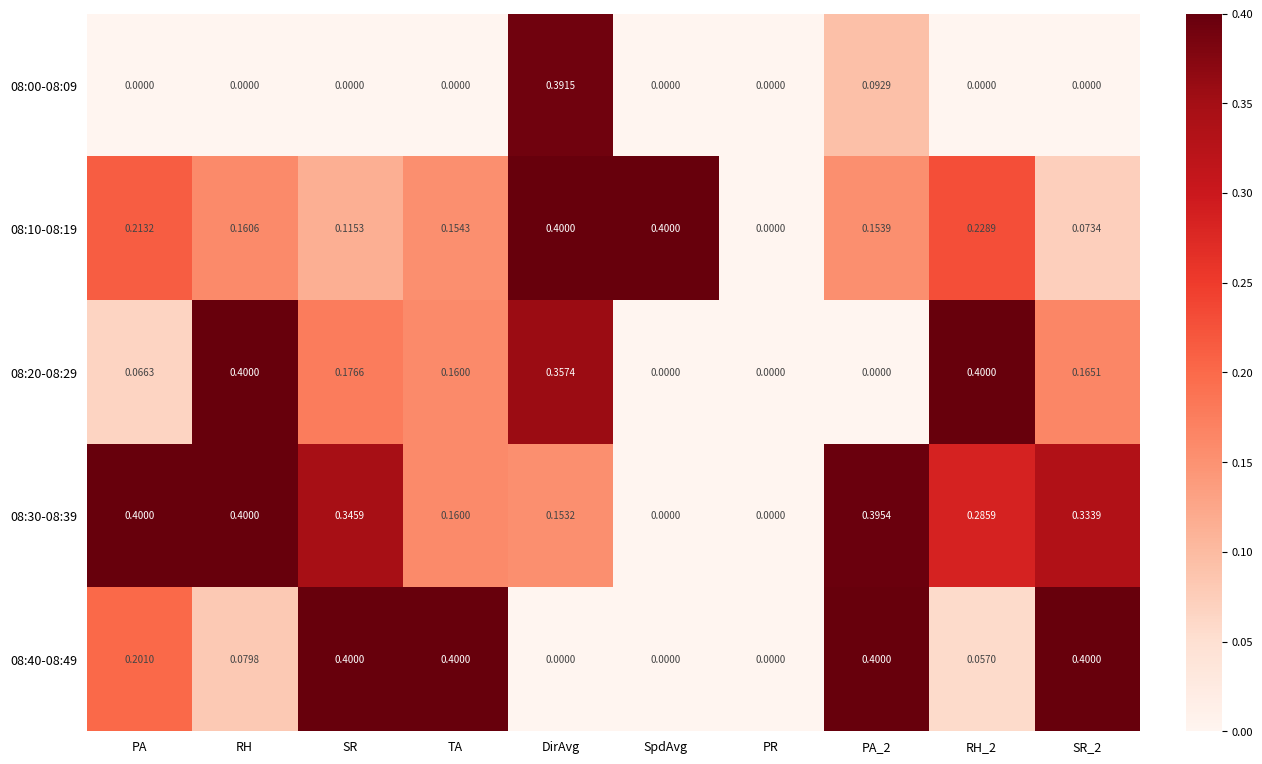

How many positive values does the 08:10-08:19 series have?

9